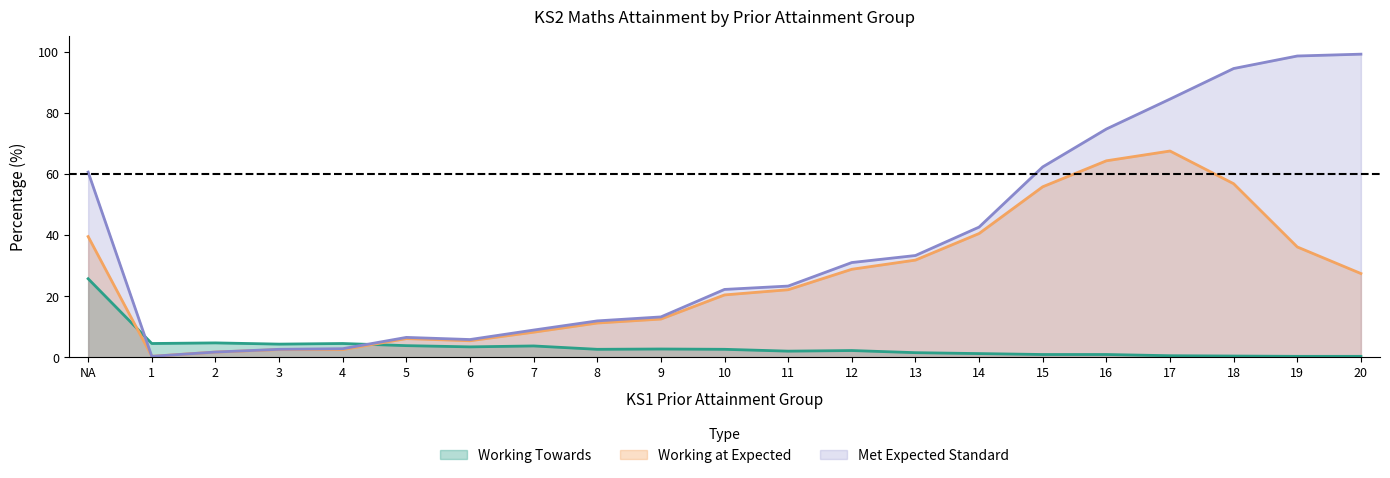

Rank the categories by Met Expected value from lowest to highest.

1, 2, 3, 4, 6, 5, 7, 8, 9, 10, 11, 12, 13, 14, NA, 15, 16, 17, 18, 19, 20